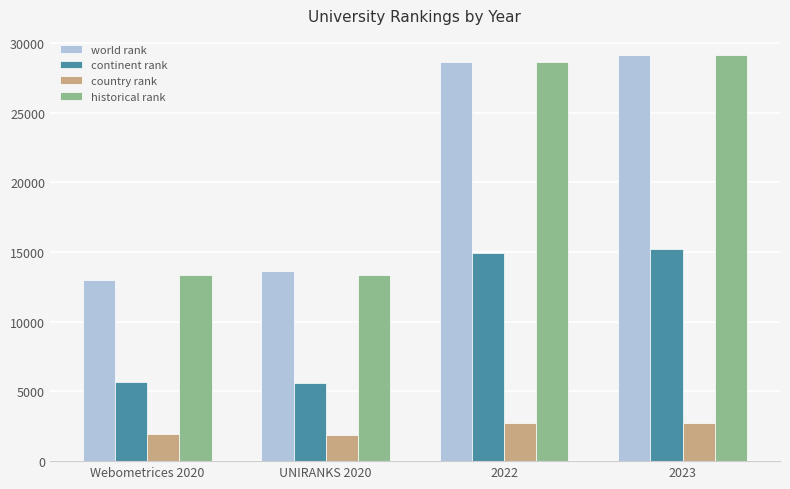

The historical rank series shows 13319 at UNIRANKS 2020. True or false?

True